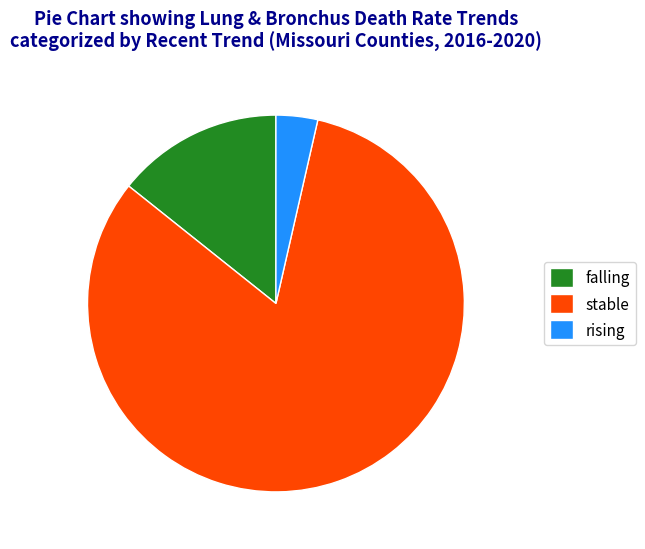

How many segments does this pie chart have?

3